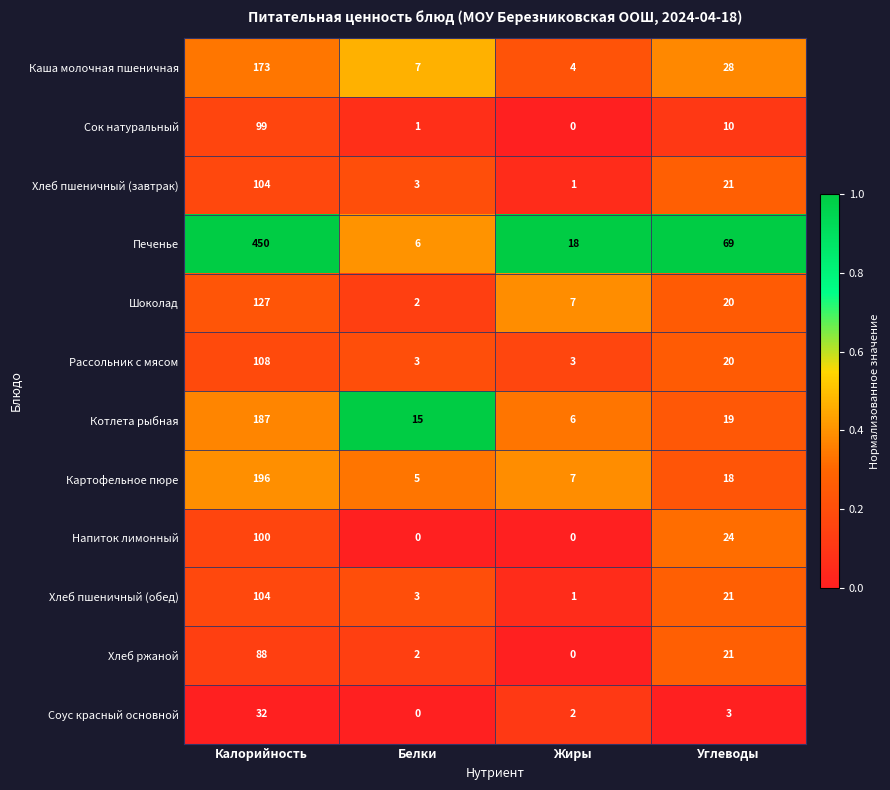

Is the value of Шоколад at Углеводы greater than the value of Хлеб ржаной at Белки?

Yes